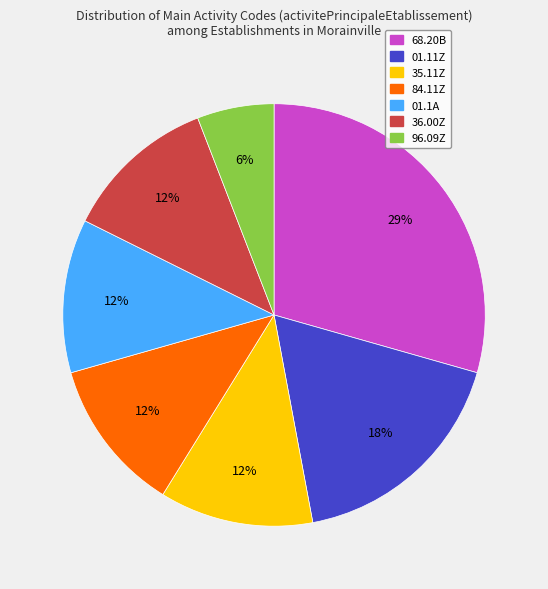

Which slice is the smallest?

96.09Z